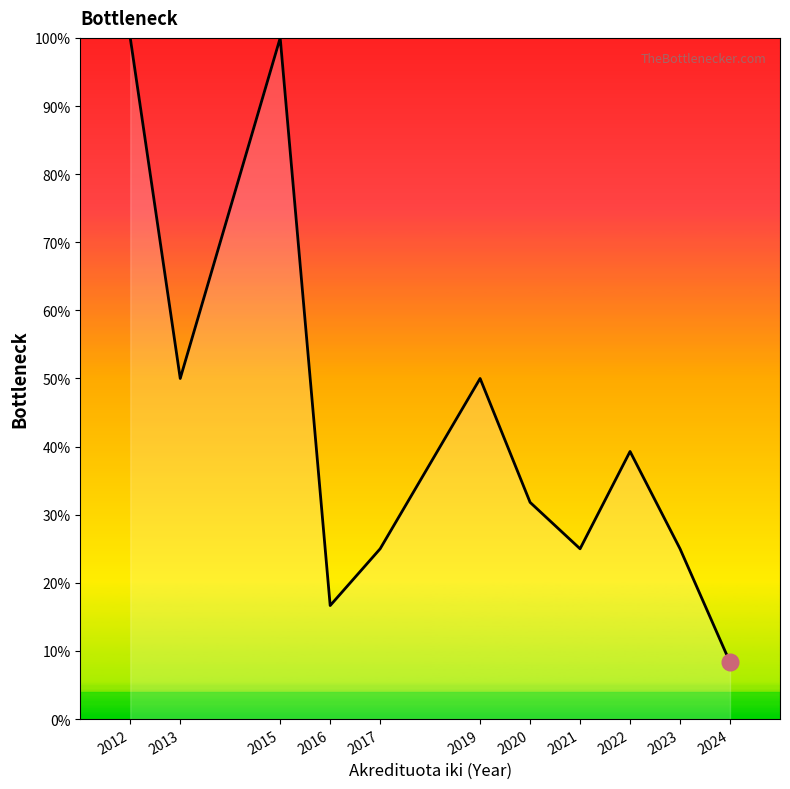

What is the greatest value displayed?

100.0